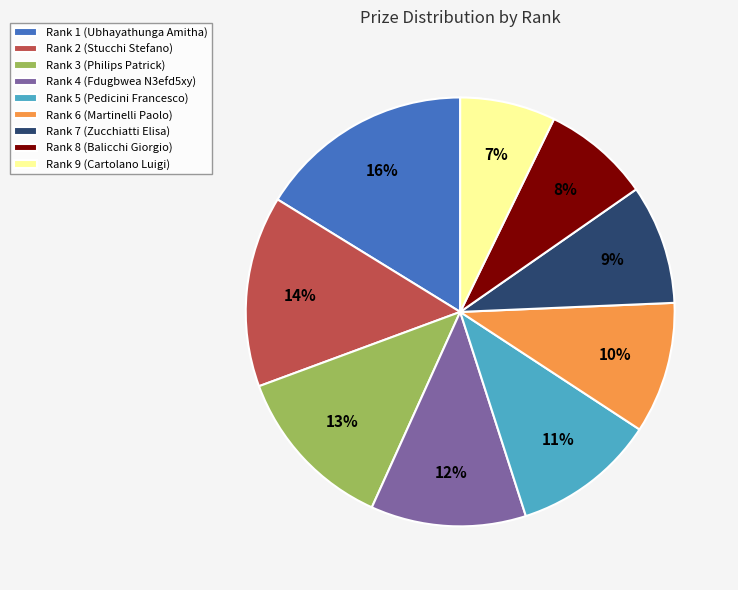

Which category has the biggest portion of the pie?

Rank 1 (Ubhayathunga Amitha)